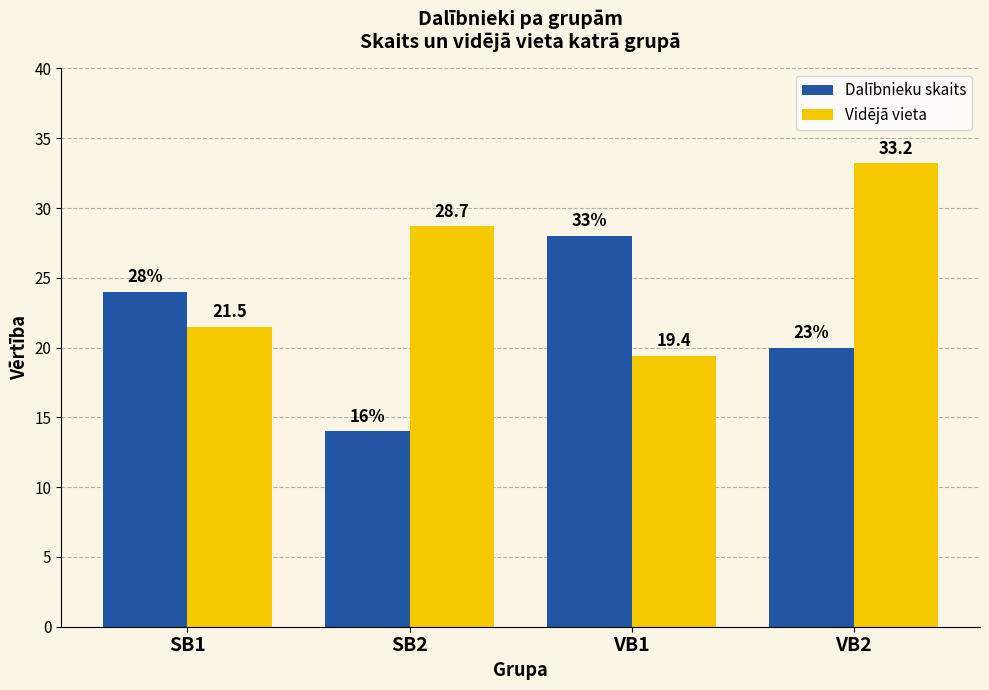

Between SB1 and VB1, which series saw the biggest shift?

Dalībnieku skaits